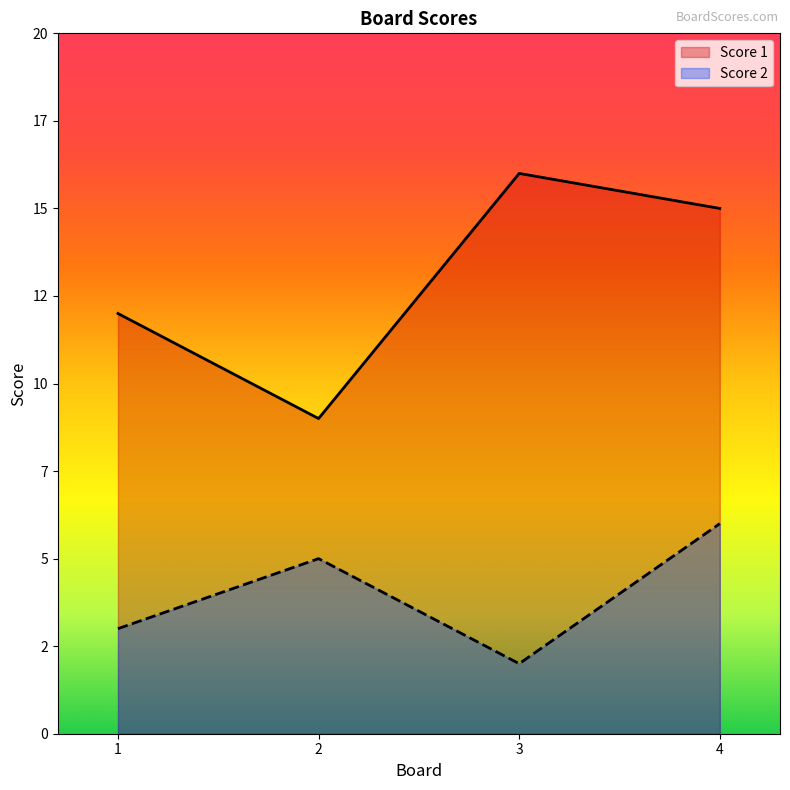

At which category does Score 1 reach its first local valley?

2